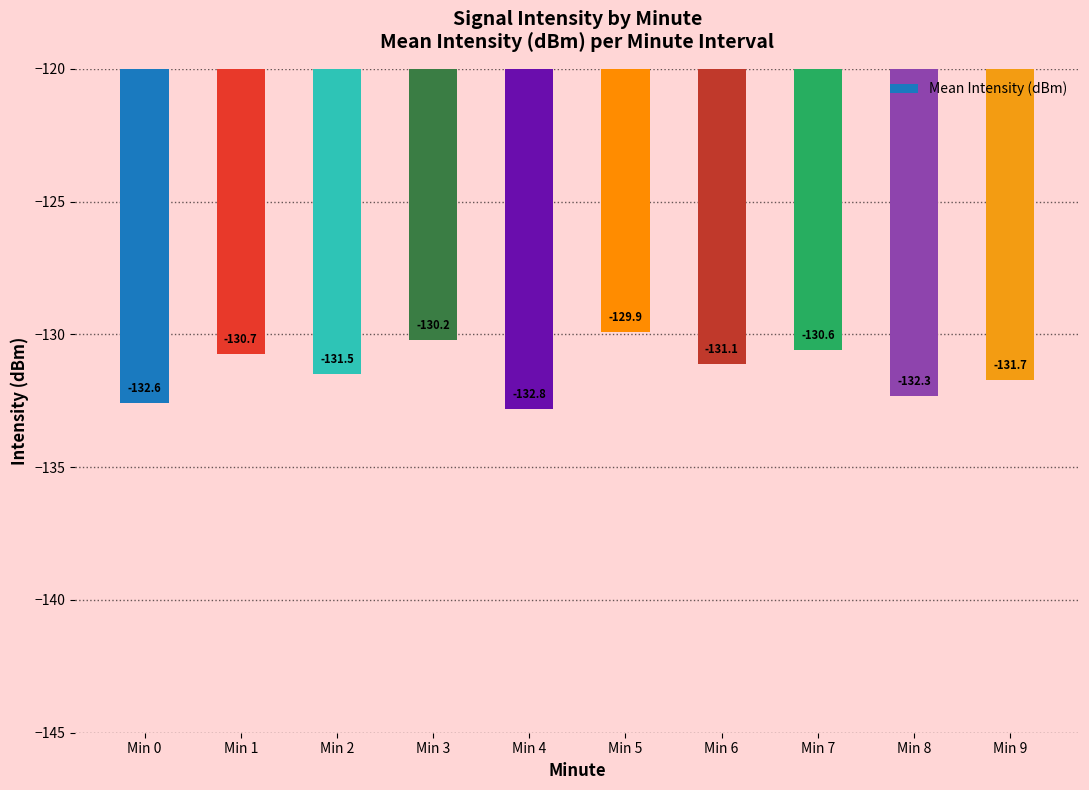

The value at Min 0 is -132.6. True or false?

True